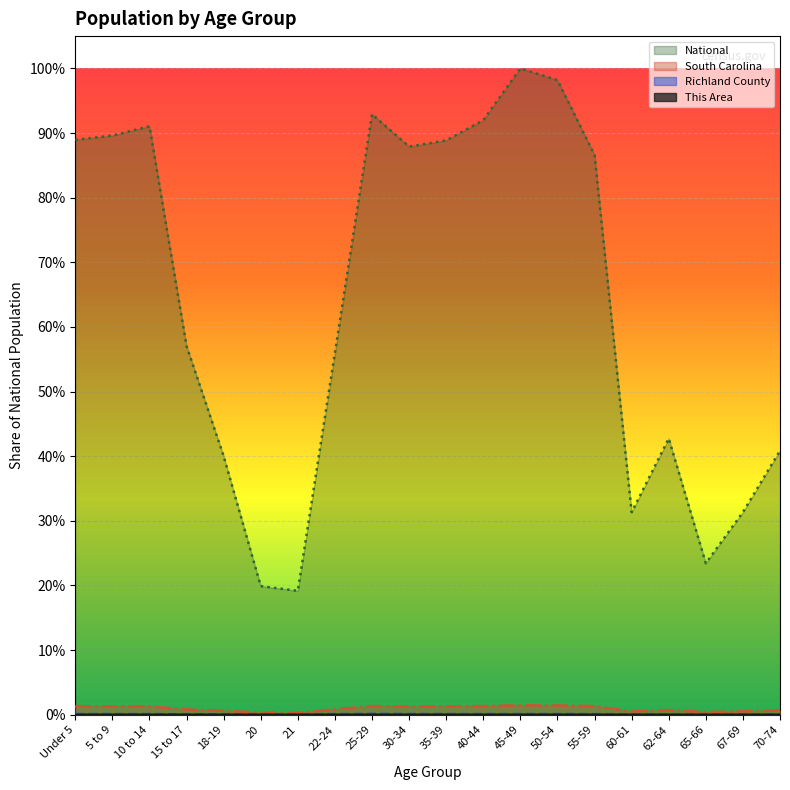

What is the label of the 18th point from the right?

10 to 14